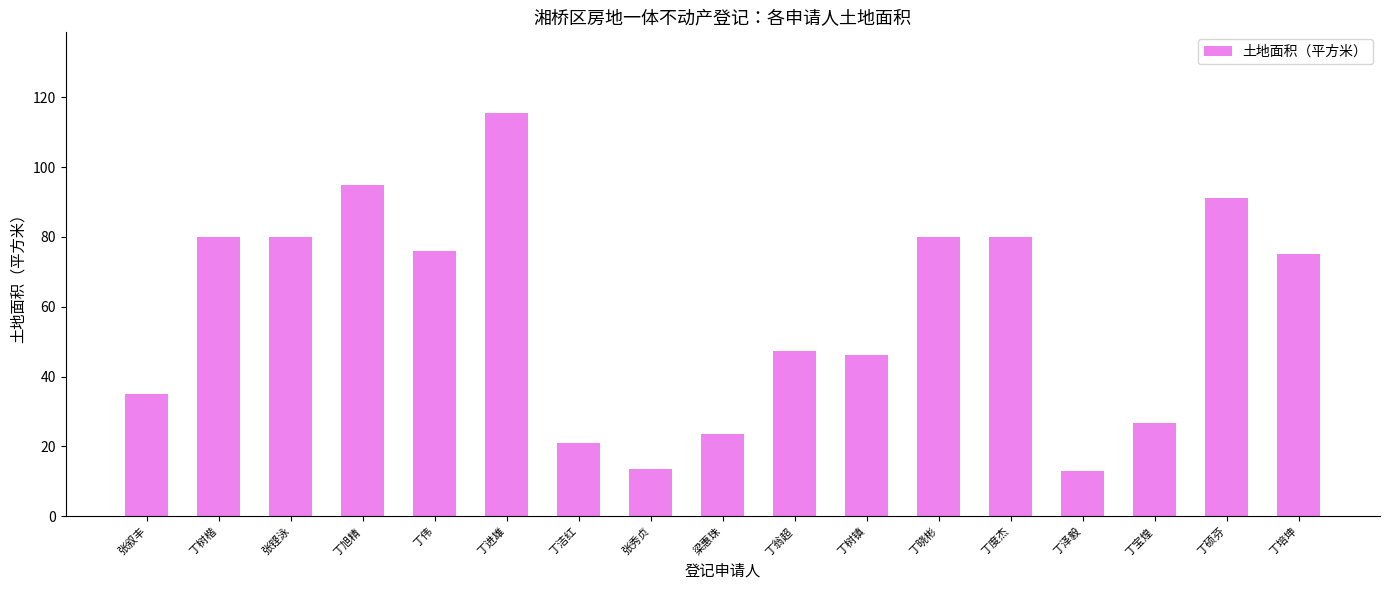

What is the maximum value shown in the chart?

115.5